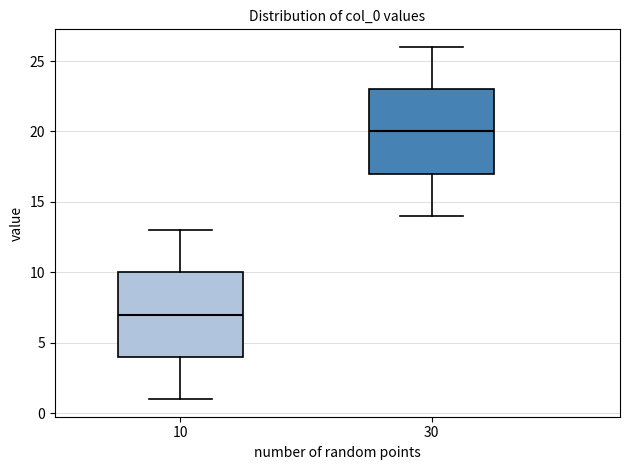

Reading left to right, transcribe this box plot: for each box, give where its median line is, the range the box spans, and where its two whiskers end, as read against the y-axis. The values are not printed on the chart, so give them approximately, as read against the axis.

10: median 7, box 4 to 10, whiskers 1 to 13
30: median 20, box 17 to 23, whiskers 14 to 26